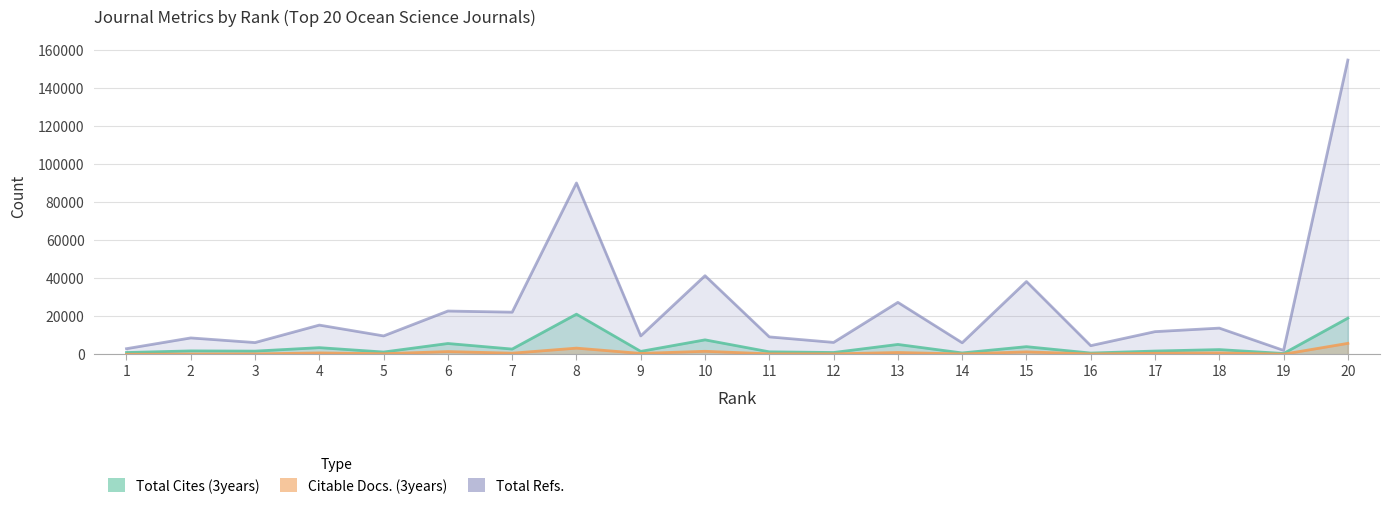

How many distinct data groups are displayed?

3